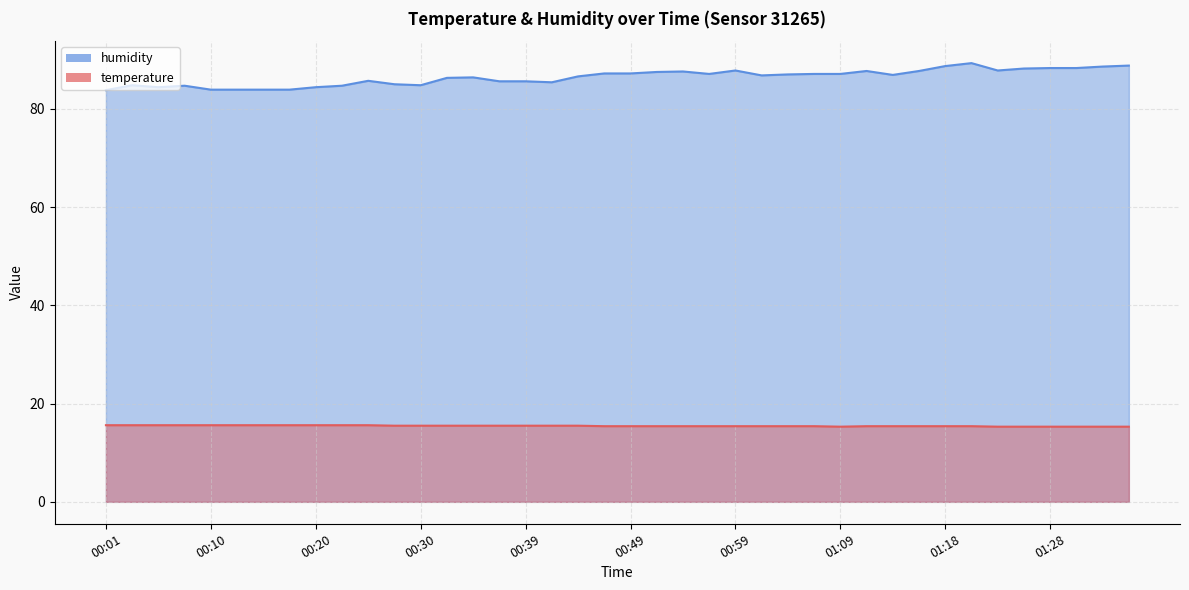

Where is humidity nearest to the value 86?

00:25